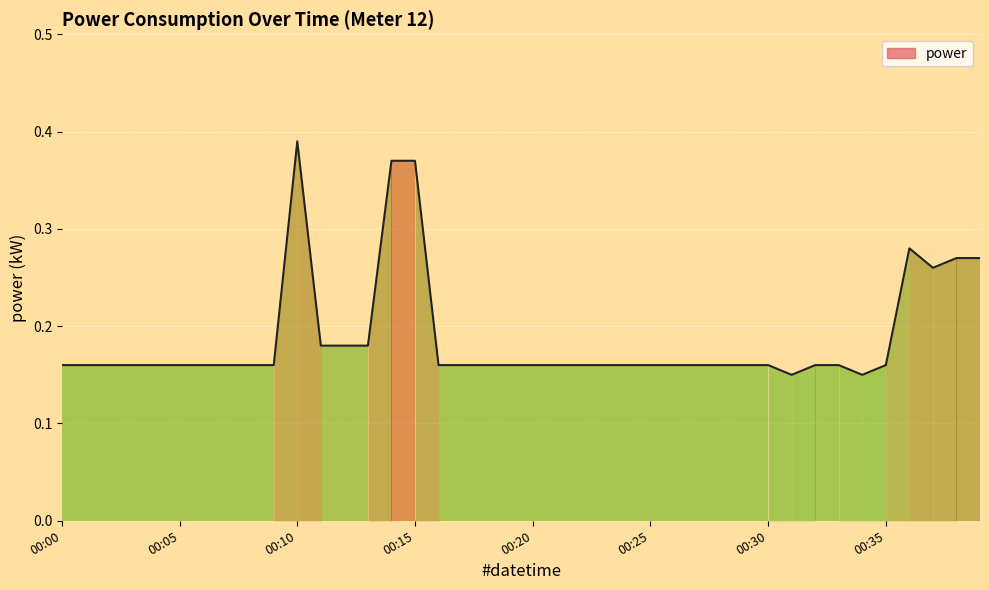

Does the chart display data point markers on the line(s)?

No